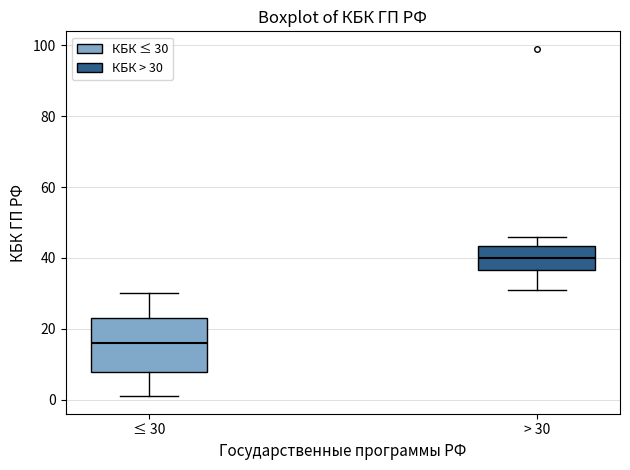

Reading left to right, read every box against the y-axis: the position of its median line, the range the box covers, and the ends of its whiskers. The values are not printed on the chart, so give them approximately, as read against the axis.

≤ 30: median 16, box 8 to 24, whiskers 2 to 30
> 30: median 40, box 36 to 44, whiskers 32 to 46